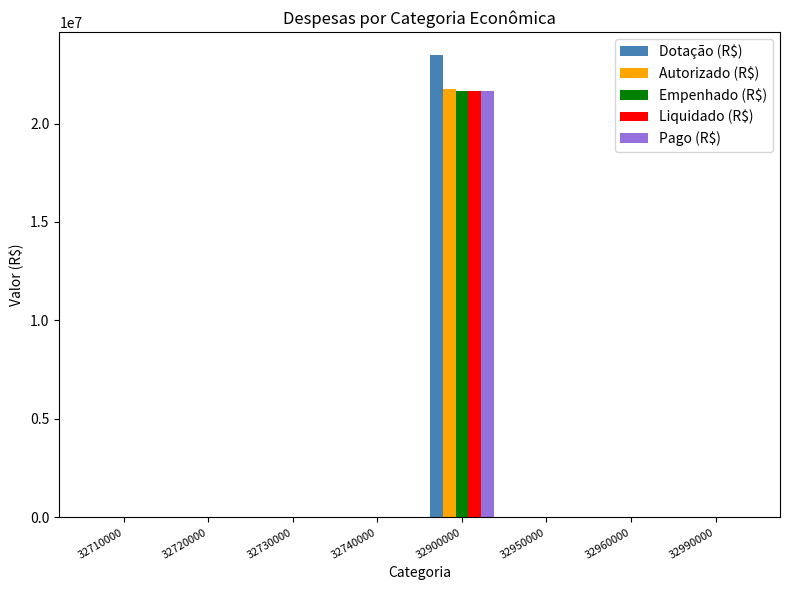

True or false: Autorizado (R$) has a value of -10886993.5 at 32990000.

False